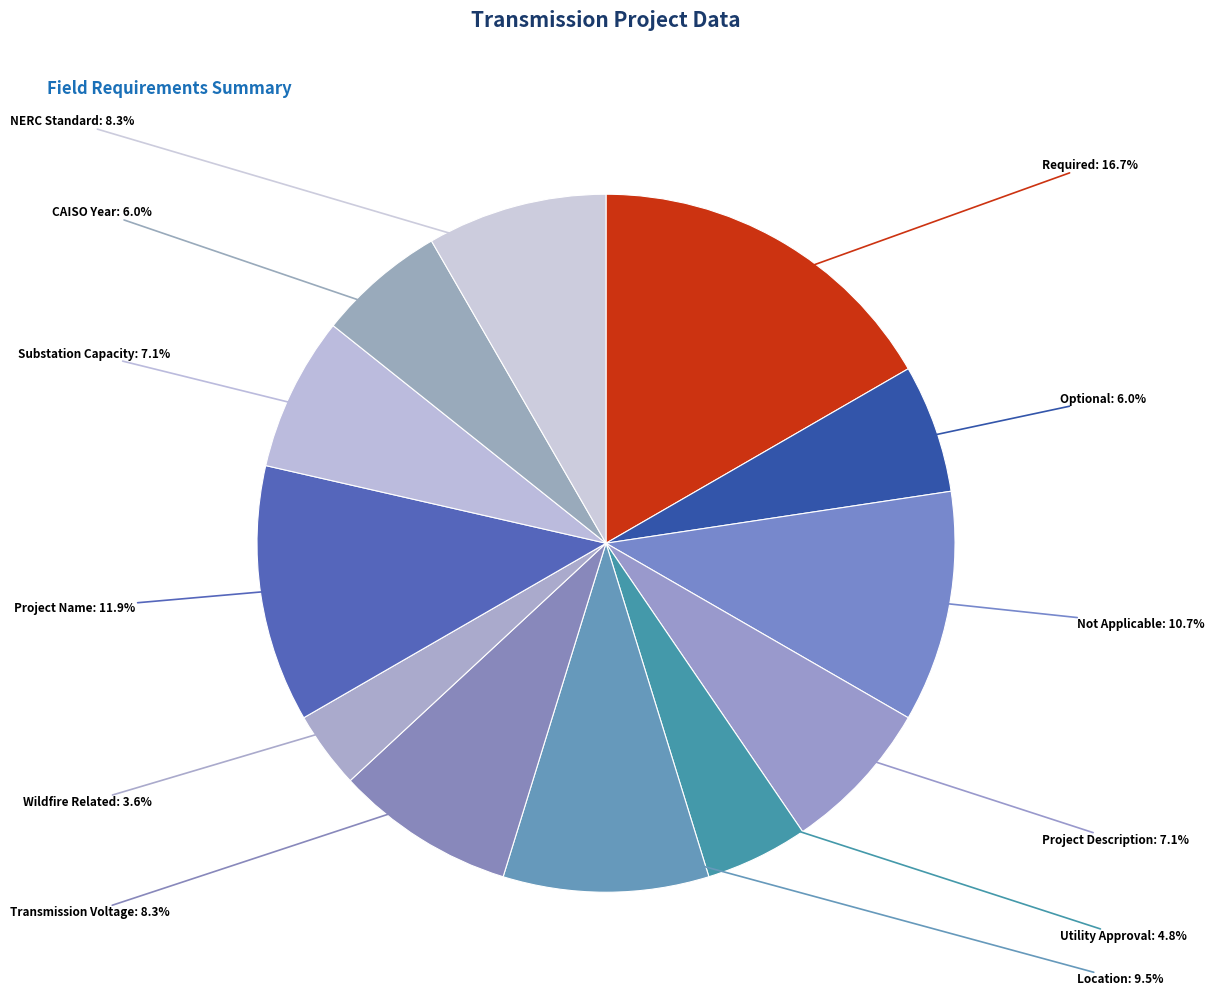

Is there any slice that represents more than half of the pie?

No